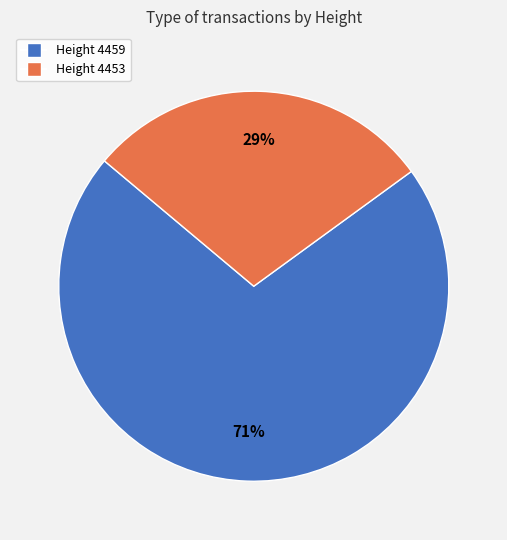

To the nearest percent, what is the difference between the largest and smallest slice percentages?

42%